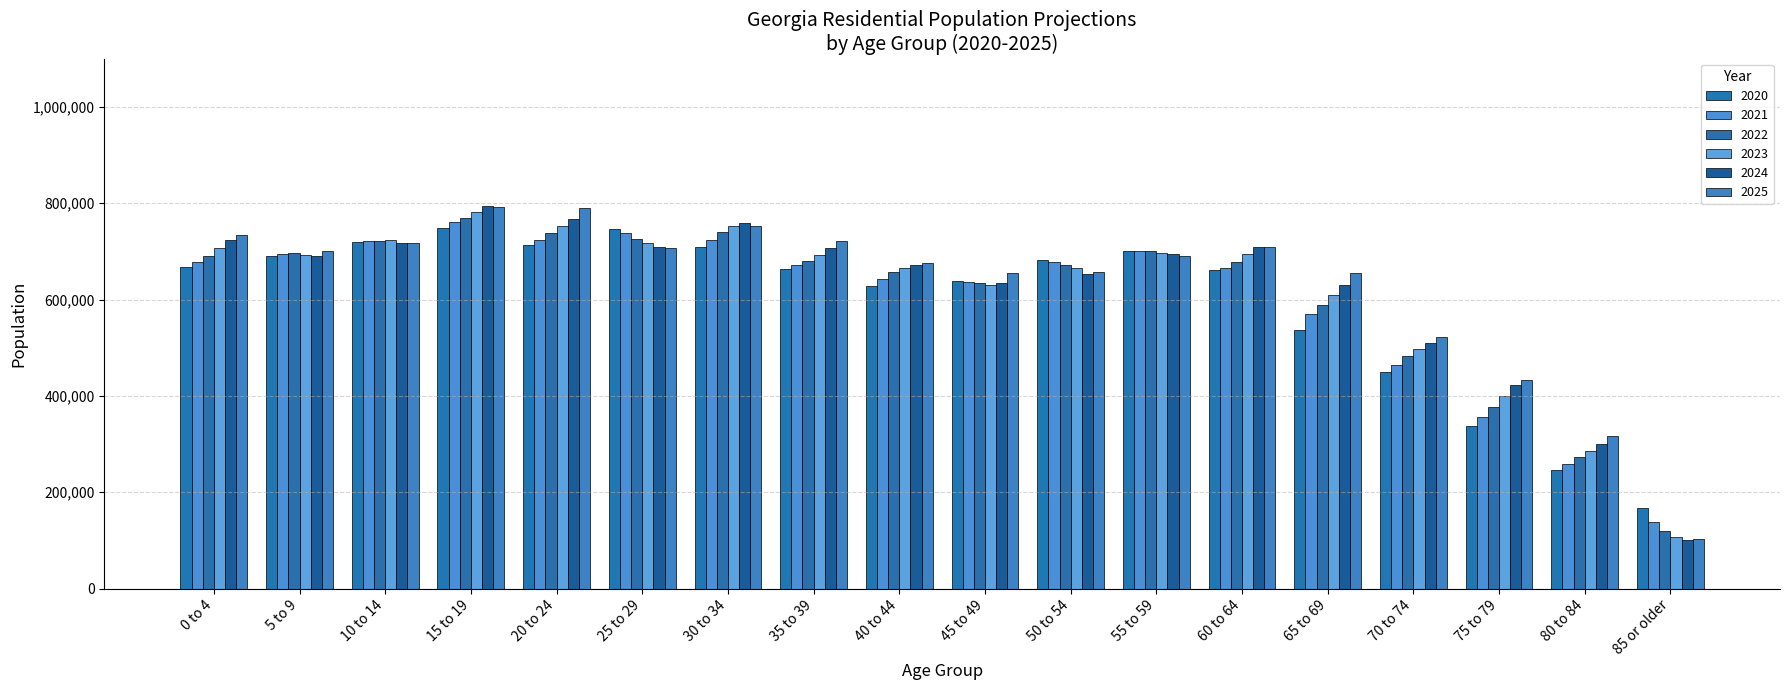

At how many categories does at least one series exceed 566745?

14